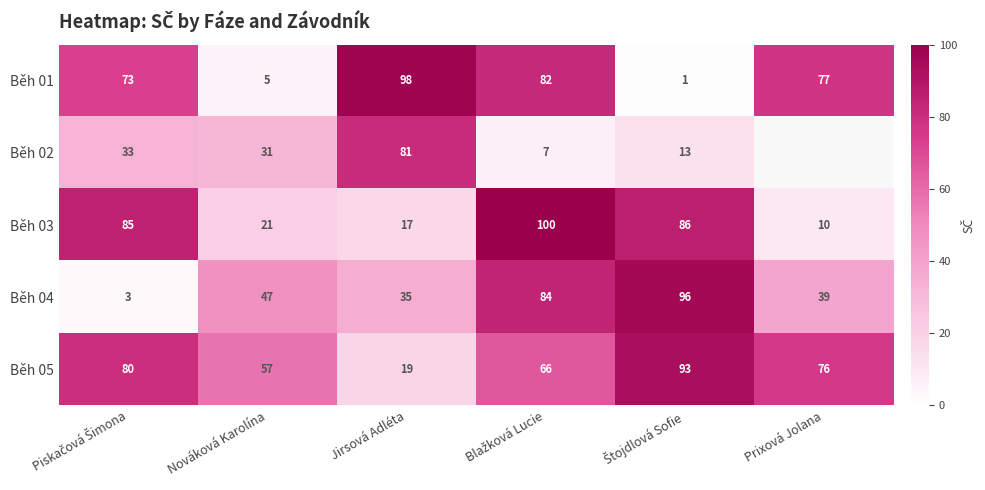

Is it true that Běh 04 equals 8.9 at Prixová Jolana?

False